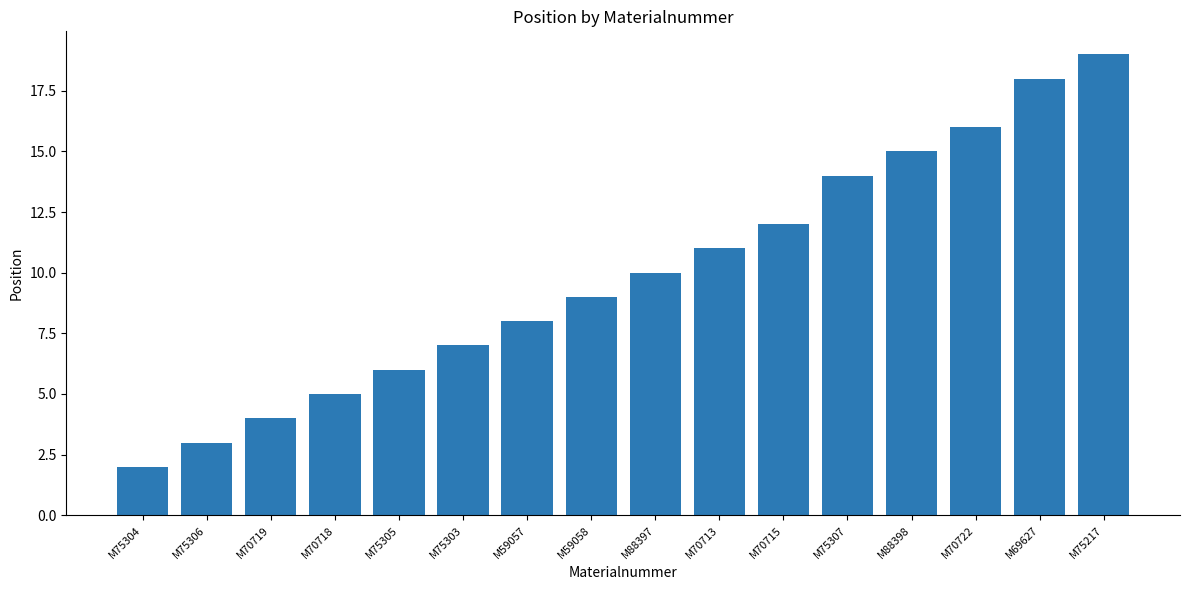

Reading left to right, transcribe all the data shown in this chart.

2	3	4	5	6	7	8	9	10	11	12	14	15	16	18	19